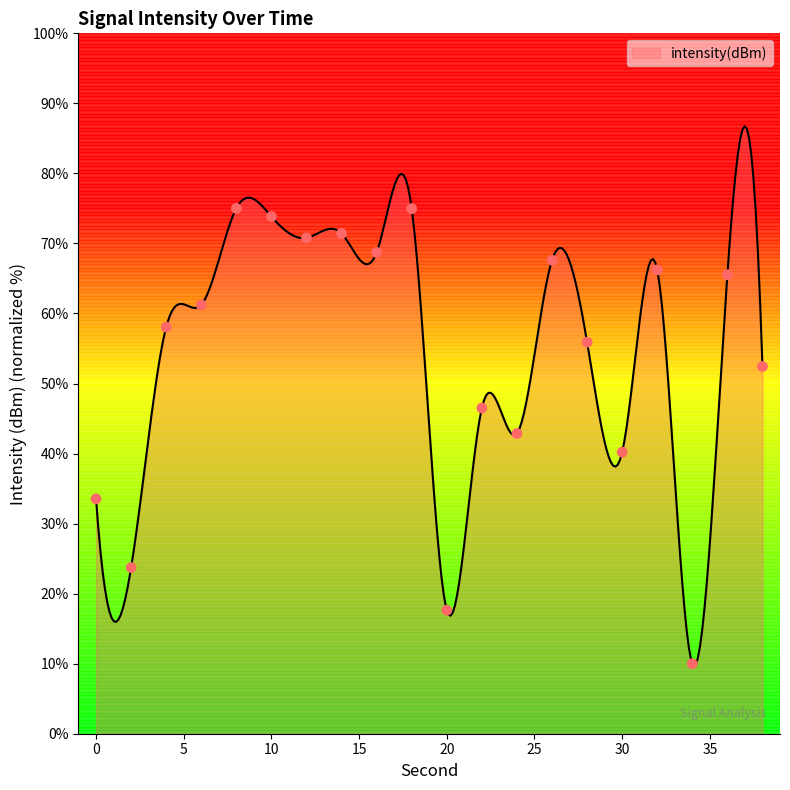

What is the change in value from 26 to 28?

-11.7